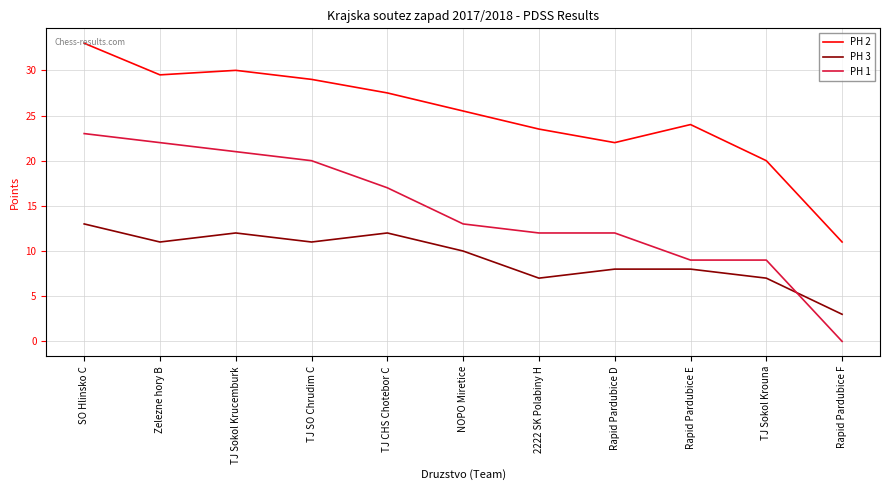

List the series in order of their peak value, lowest first.

PH 3, PH 1, PH 2